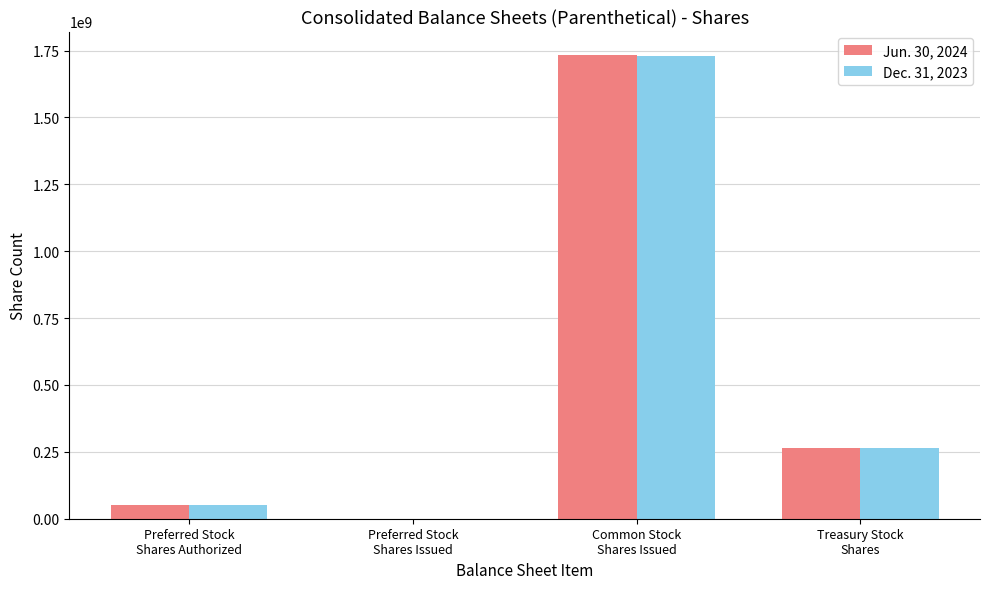

Reading right to left, list all the values displayed in this chart.

Jun. 30, 2024: Treasury Stock
Shares=263289848	Common Stock
Shares Issued=1734329744	Preferred Stock
Shares Issued=0	Preferred Stock
Shares Authorized=50000000
Dec. 31, 2023: Treasury Stock
Shares=263289848	Common Stock
Shares Issued=1729000224	Preferred Stock
Shares Issued=0	Preferred Stock
Shares Authorized=50000000